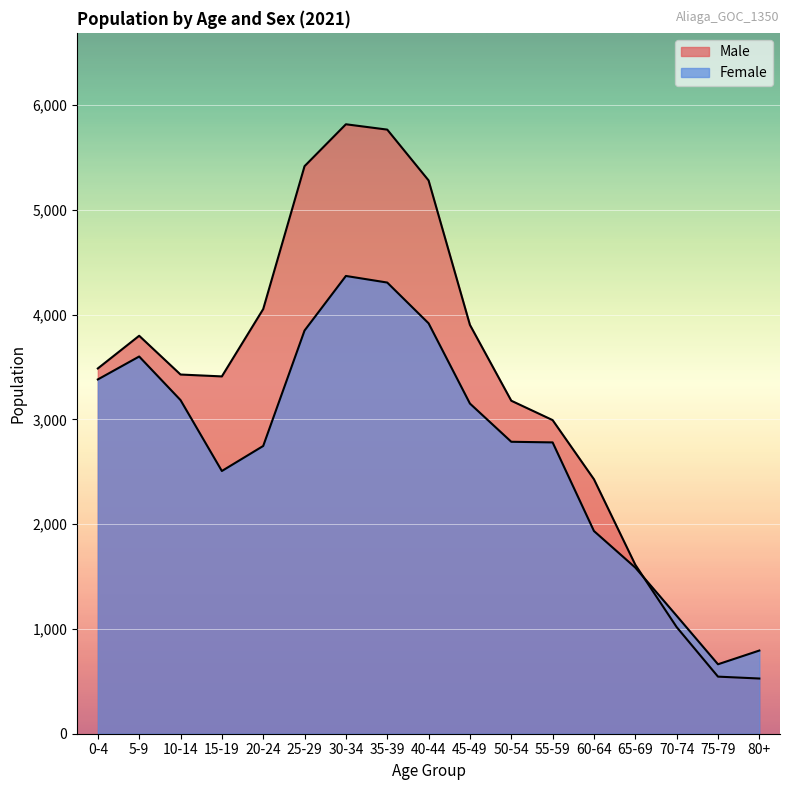

Which series has the widest spread of values?

Male